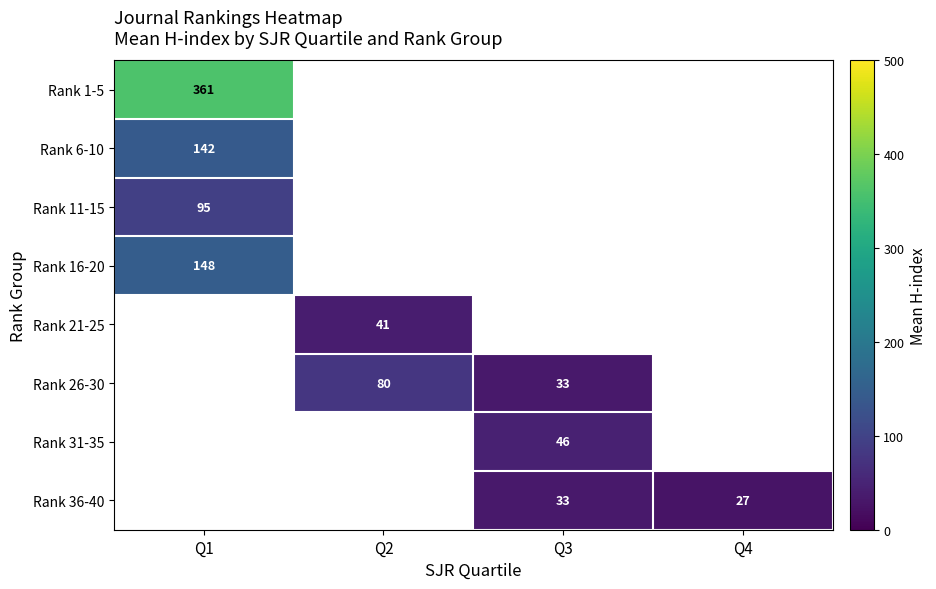

The value of Rank 36-40 at Q3 is 33.0. True or false?

True